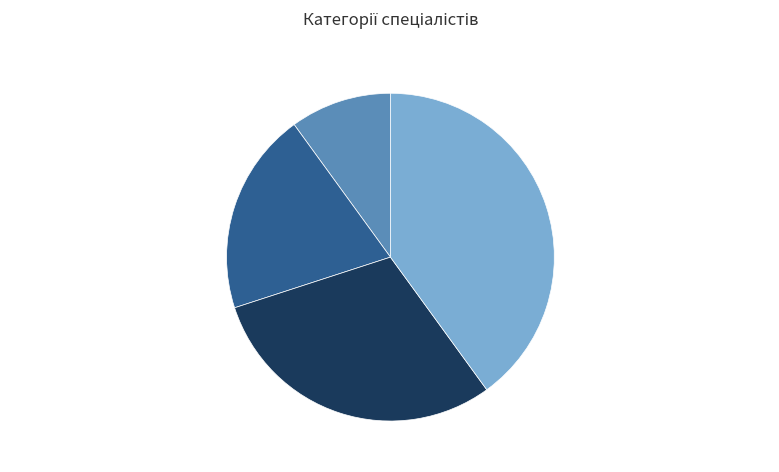

Is there a majority slice in this chart?

No